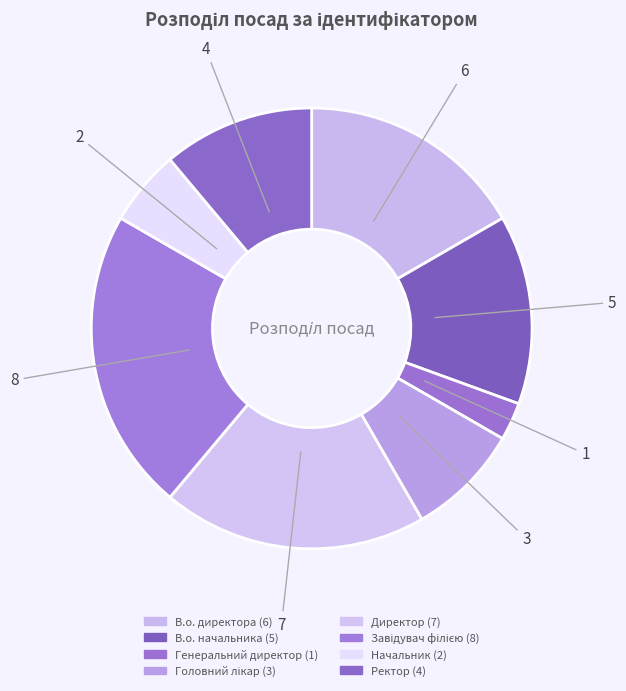

Is the sum of Директор and В.о. начальника greater than half?

No